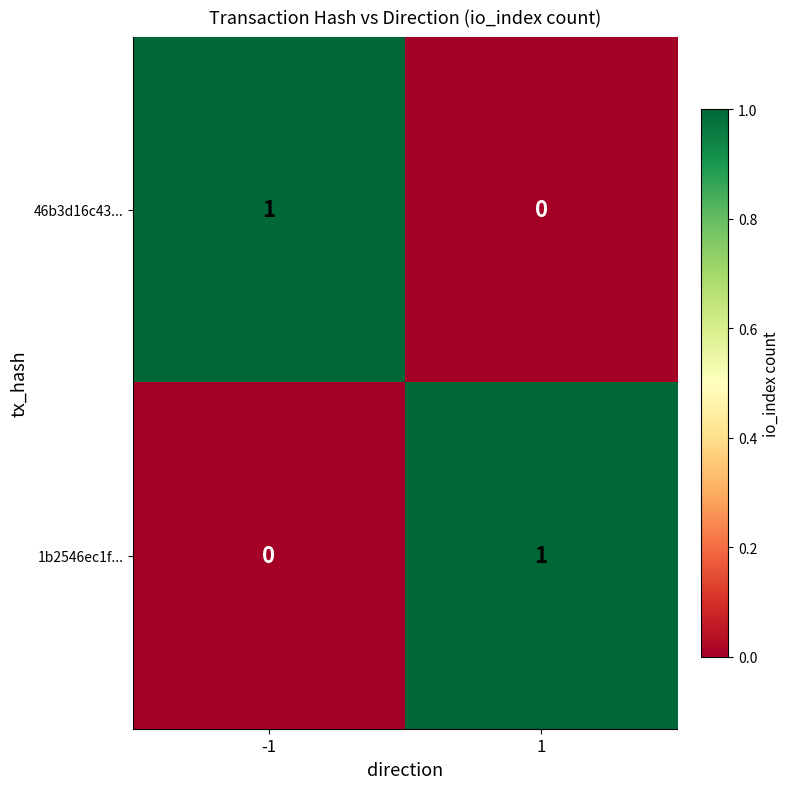

What is the total value across all series at 1?

1